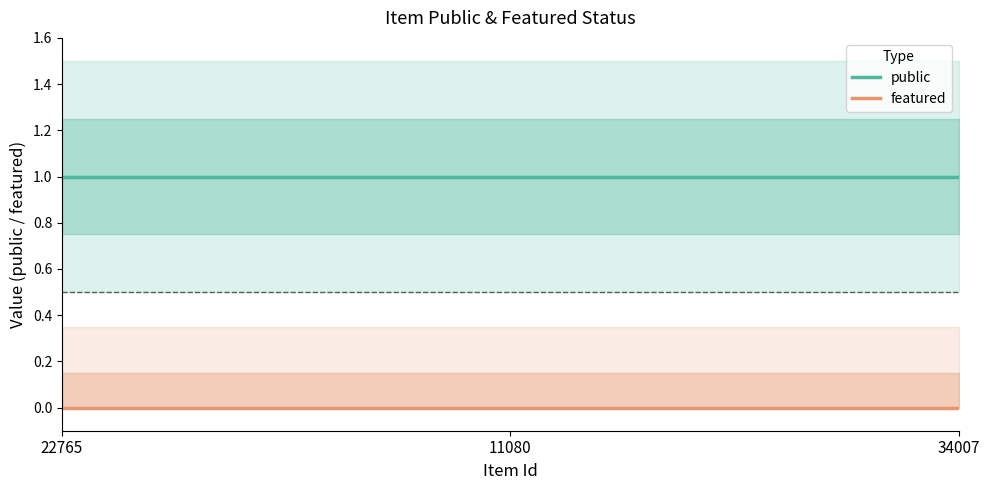

At which category is the sum across all series the highest?

22765